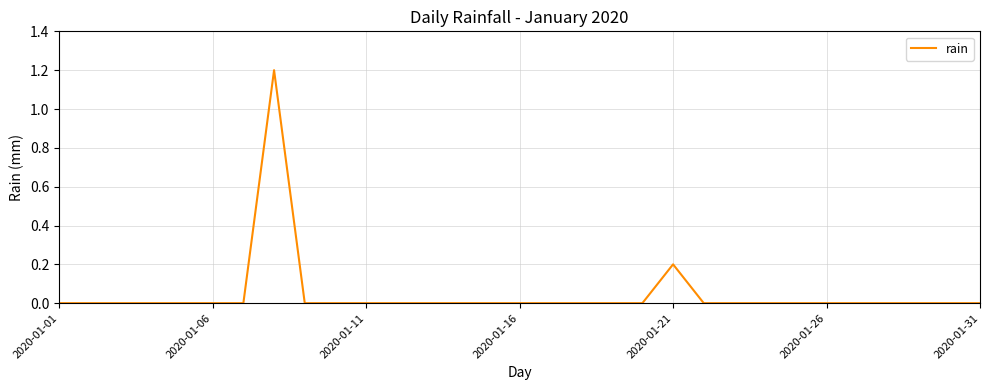

What is the greatest value displayed?

1.2